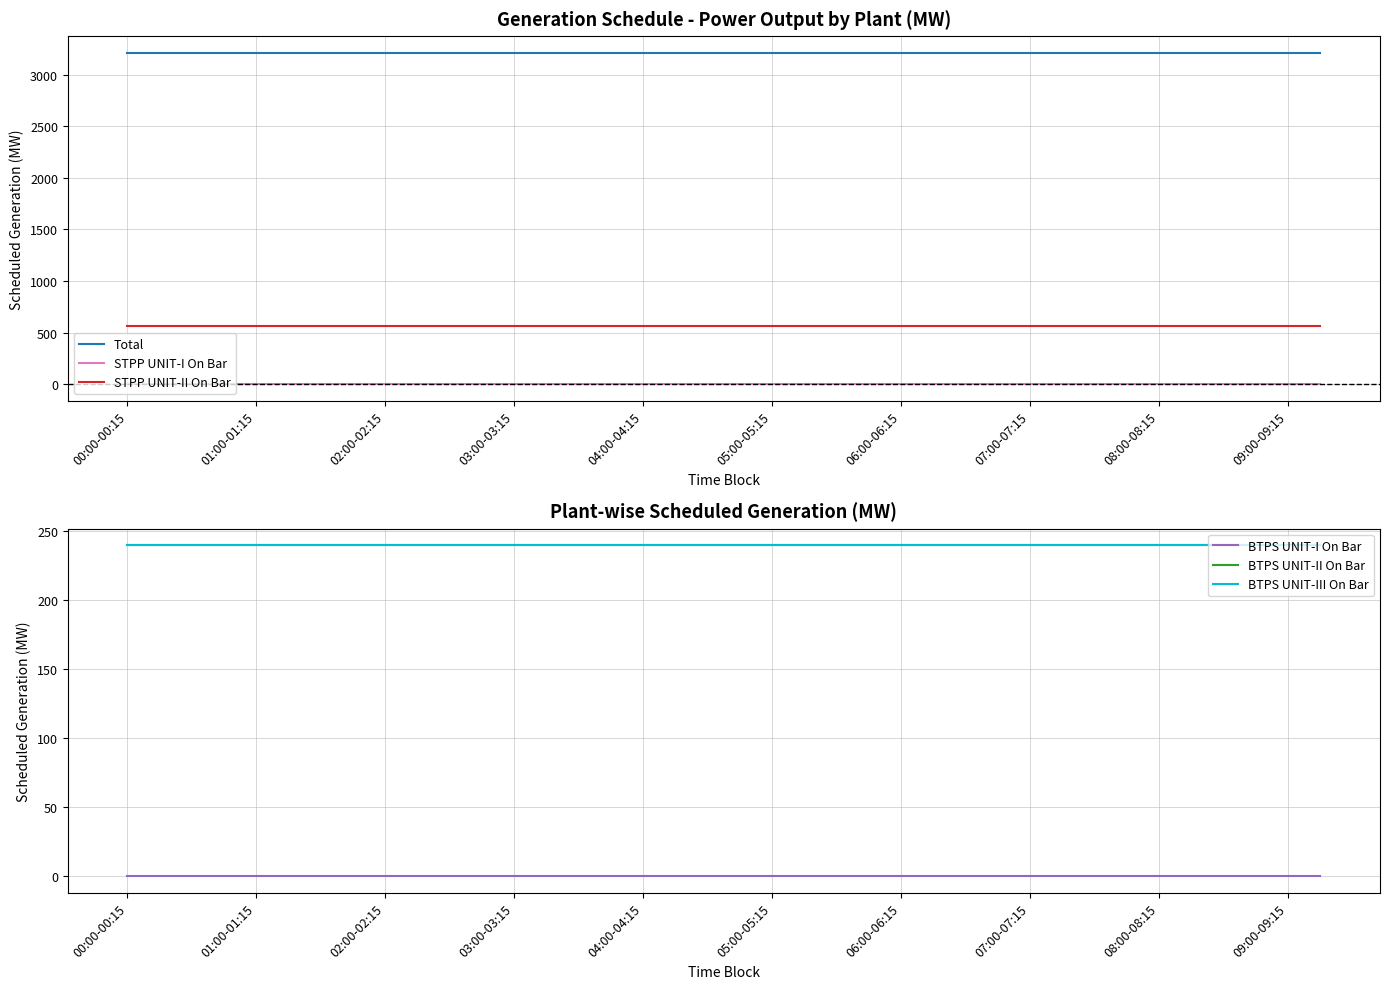

What is the maximum value shown in the chart?

3215.5